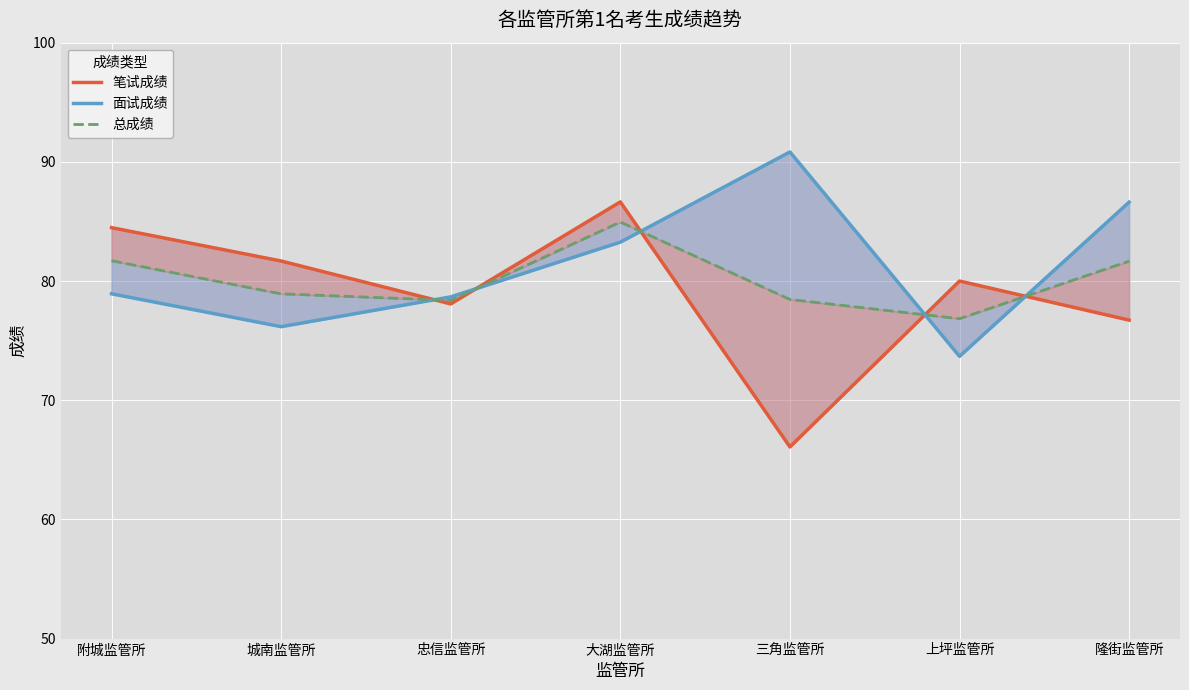

How many data points does each series have?

7